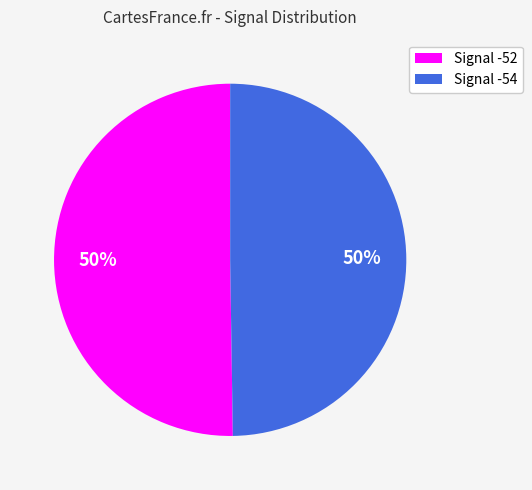

Count the number of slices in the pie.

2